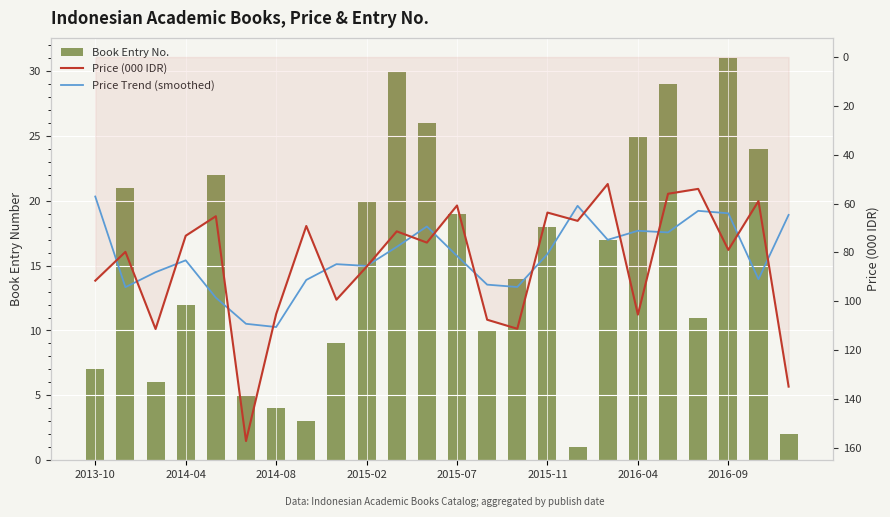

Rank the series by their maximum value, from highest to lowest.

Price (000 IDR), Price Trend (smoothed), Book Entry No.